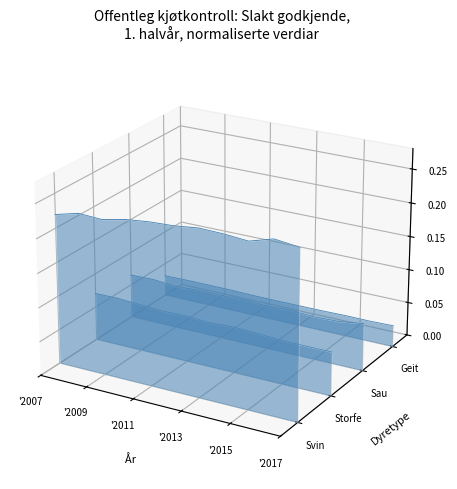

At how many categories does at least one series exceed 0?

11